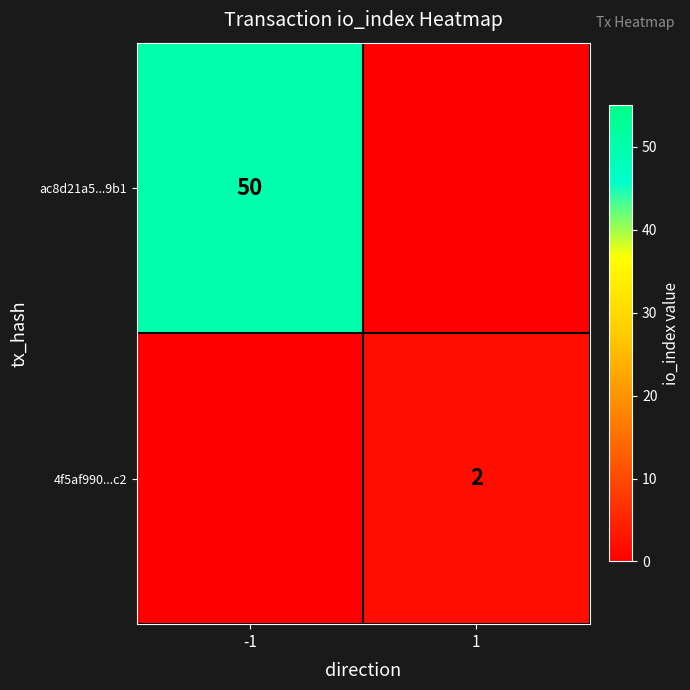

The value of 4f5af990...c2 at 1 is 2. True or false?

True